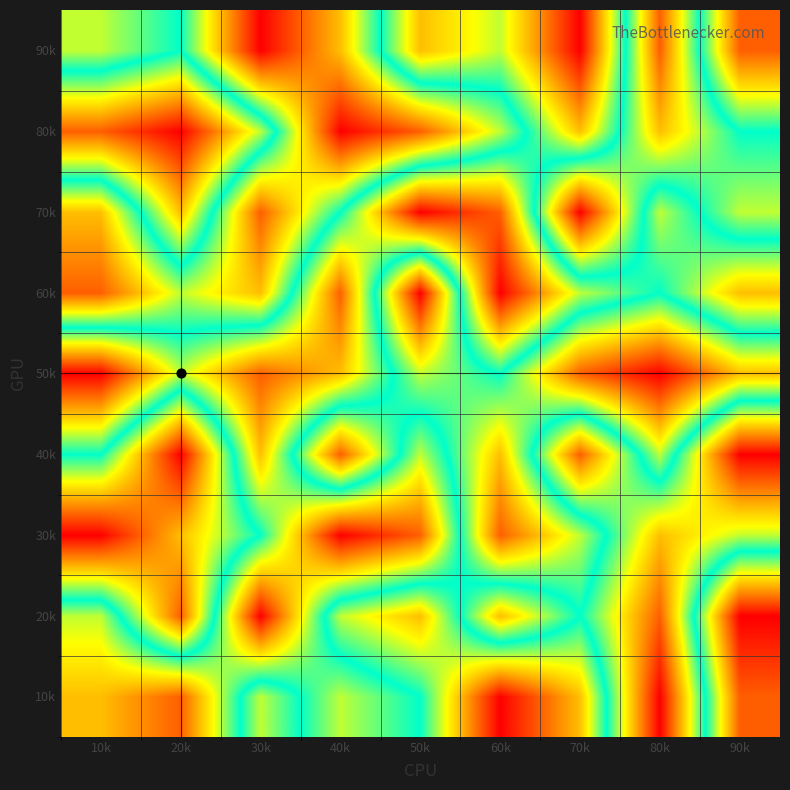

Reading left to right, list all the values displayed in this chart.

10k: 10k=3	20k=2	30k=6	40k=4	50k=5	60k=9	70k=7	80k=1	90k=8
20k: 10k=4	20k=8	30k=1	40k=6	50k=7	60k=3	70k=5	80k=2	90k=9
30k: 10k=9	20k=7	30k=5	40k=1	50k=2	60k=8	70k=6	80k=3	90k=4
40k: 10k=5	20k=9	30k=3	40k=8	50k=4	60k=7	70k=2	80k=6	90k=1
50k: 10k=1	20k=4	30k=2	40k=3	50k=6	60k=5	70k=8	80k=9	90k=7
60k: 10k=8	20k=6	30k=7	40k=2	50k=9	60k=1	70k=4	80k=5	90k=3
70k: 10k=7	20k=3	30k=8	40k=5	50k=1	60k=2	70k=9	80k=4	90k=6
80k: 10k=2	20k=1	30k=4	40k=9	50k=8	60k=6	70k=3	80k=7	90k=5
90k: 10k=6	20k=5	30k=9	40k=7	50k=3	60k=4	70k=1	80k=8	90k=2